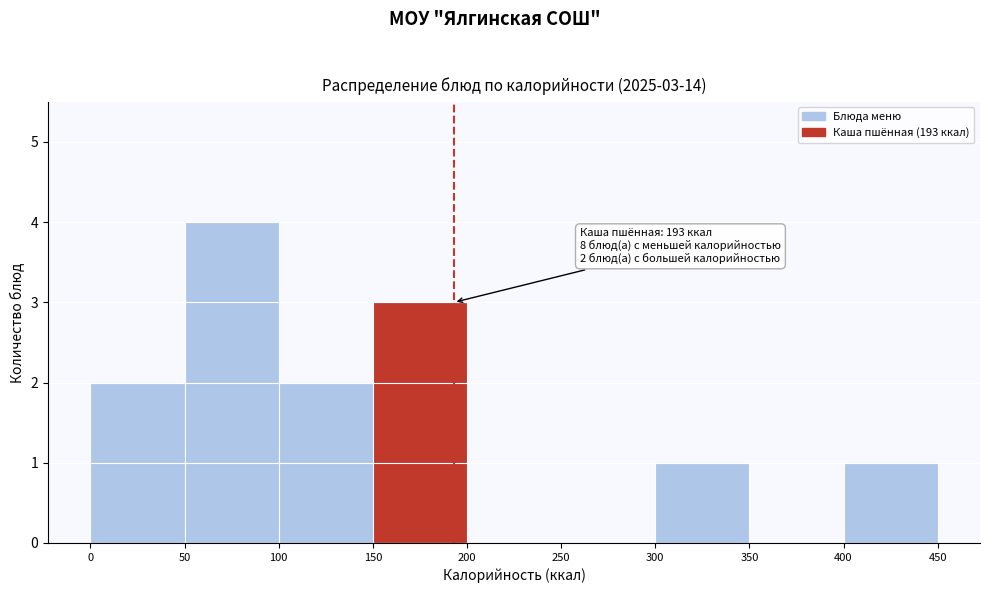

Over which range of the x-axis is the bar tallest?

50 to 100